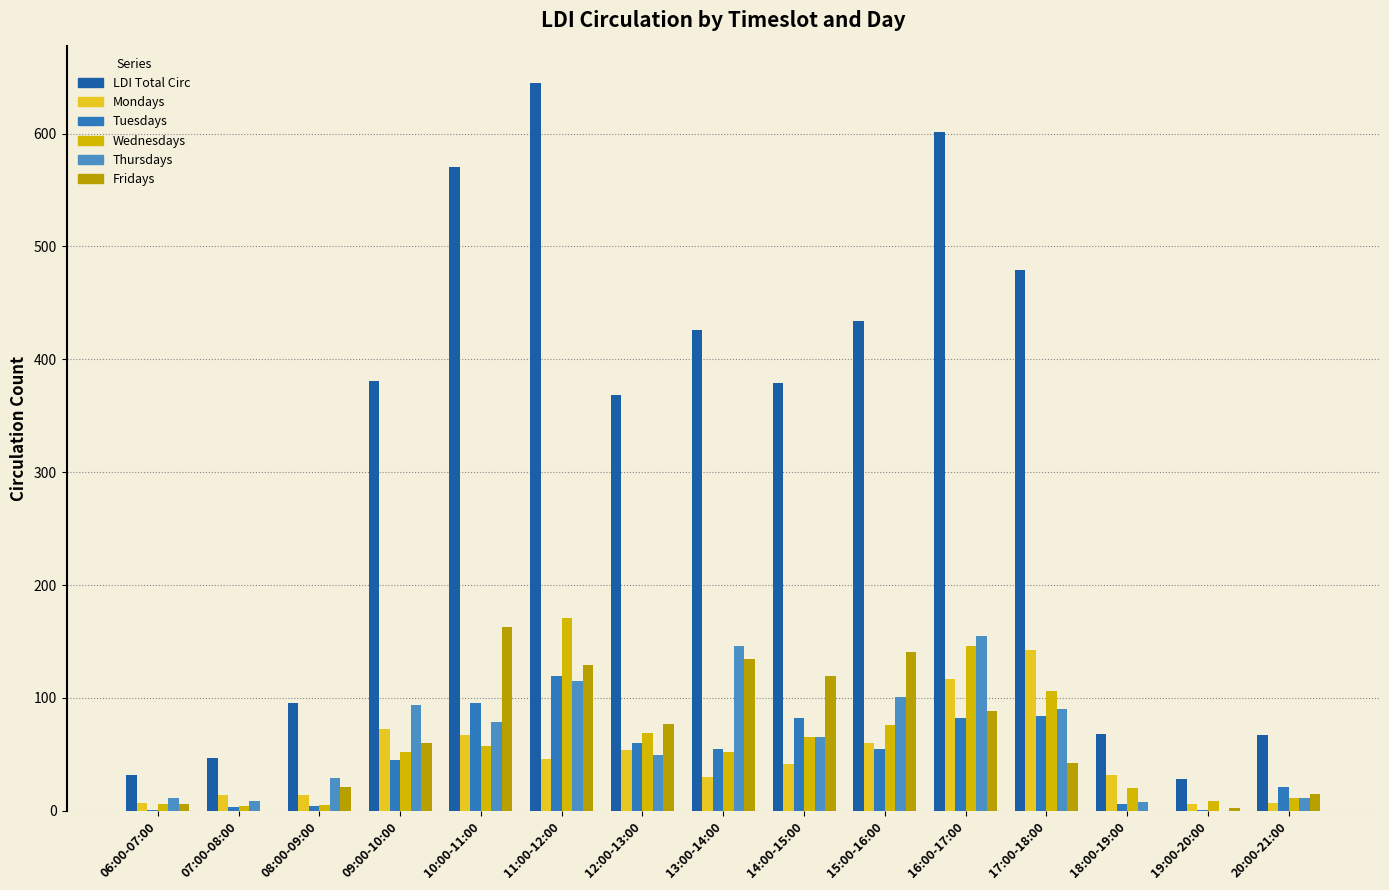

True or false: Tuesdays has a value of 78 at 13:00-14:00.

False